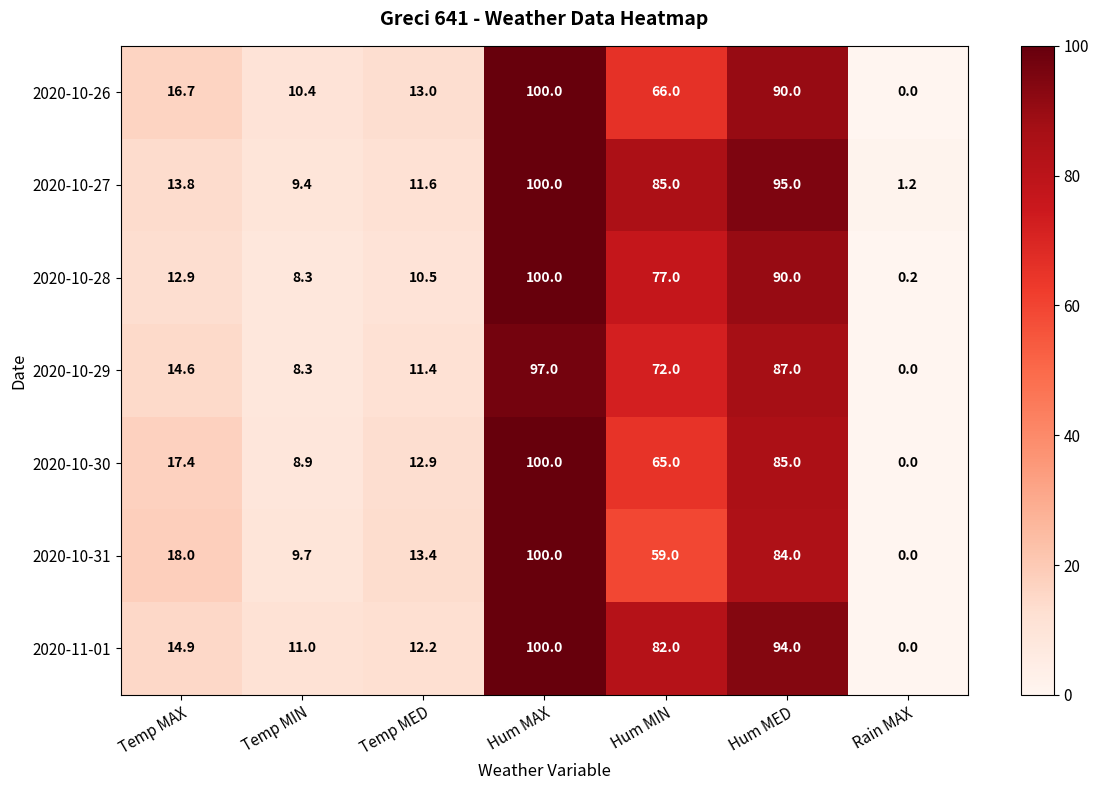

At how many categories does at least one series exceed 12?

5